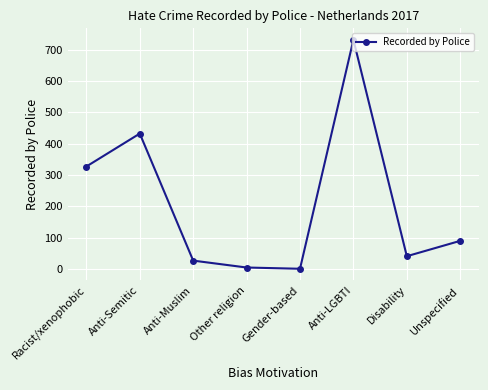

True or false: the data shows 5 at Other religion.

True